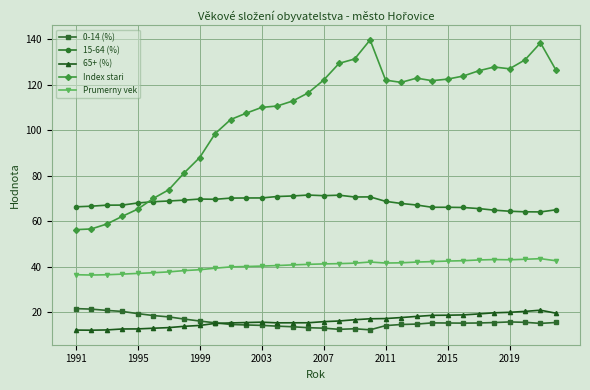

How many intersections are there between 65+ (%) and 0-14 (%)?

1